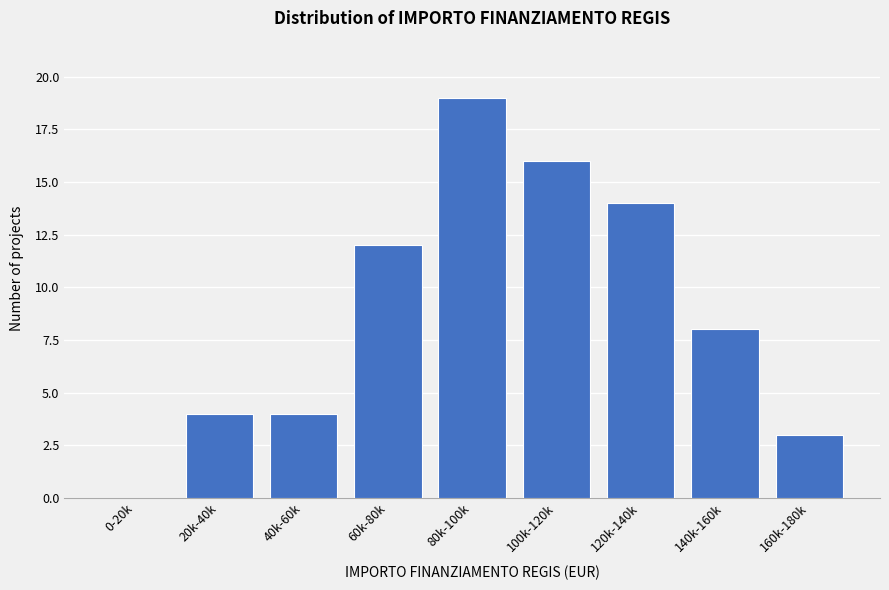

Reading right to left, list all the values displayed in this chart.

160k-180k=3	140k-160k=8	120k-140k=14	100k-120k=16	80k-100k=19	60k-80k=12	40k-60k=4	20k-40k=4	0-20k=0